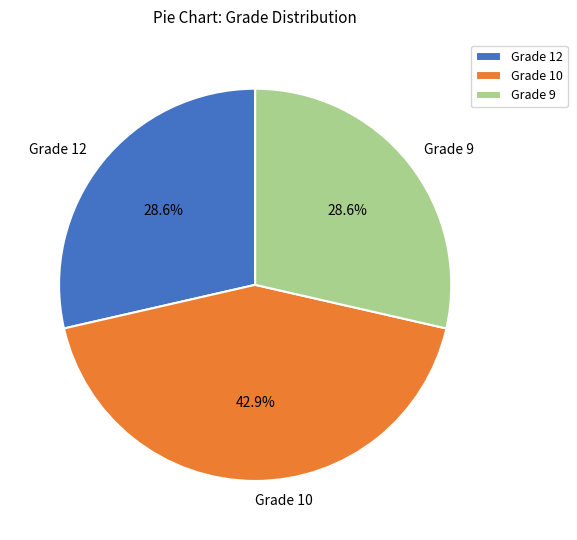

How much of the chart is everything except Grade 9?

71.4%